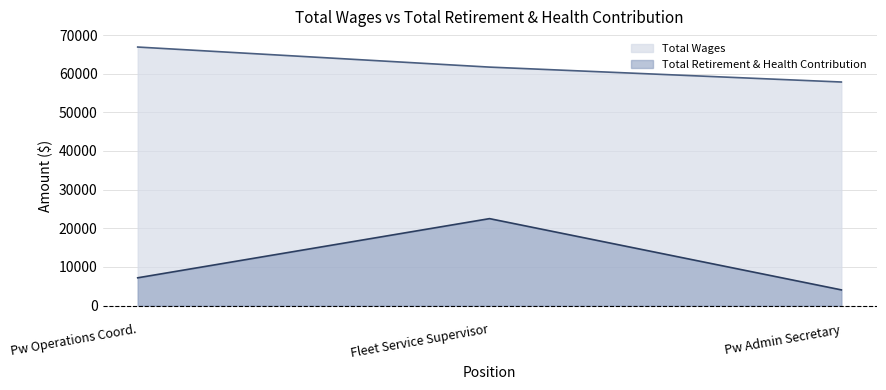

Reading right to left, transcribe all the data shown in this chart.

Total Wages: Pw Admin Secretary=57841	Fleet Service Supervisor=61698	Pw Operations Coord.=66887
Total Retirement & Health Contribution: Pw Admin Secretary=4078	Fleet Service Supervisor=22507	Pw Operations Coord.=7203